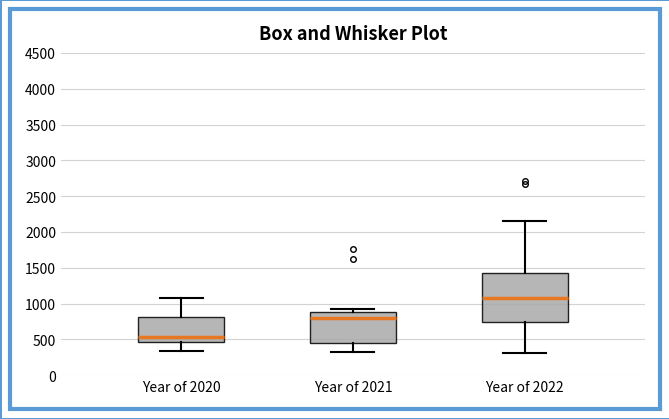

Where does the upper whisker of the box for Year of 2022 end on the y-axis? The values are not printed on the chart, so give them approximately, as read against the axis.

2150